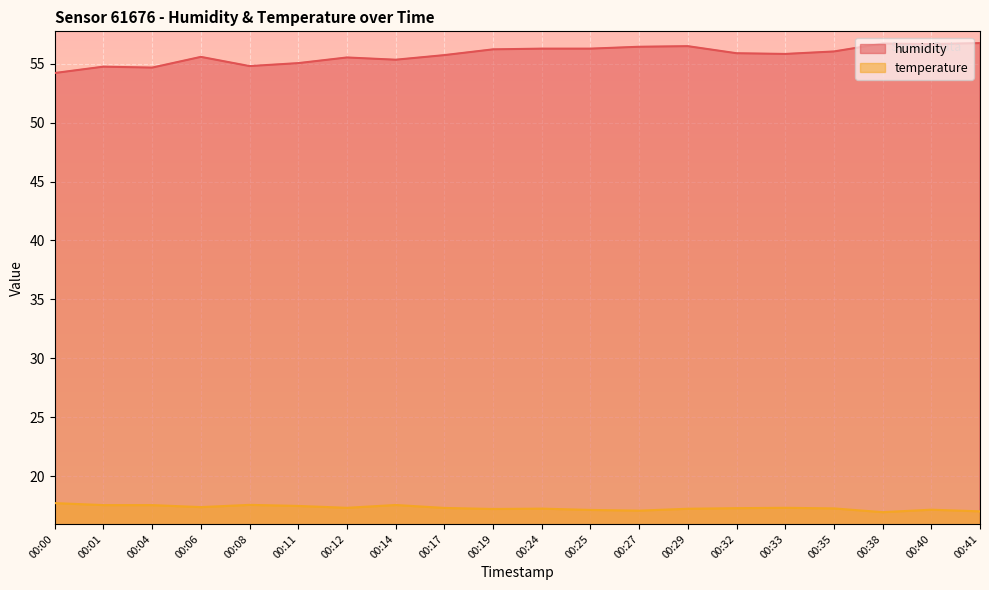

Reading left to right, what are all the values shown in this chart?

humidity: 00:00=54.2	00:01=54.8	00:04=54.7	00:06=55.6	00:08=54.8	00:11=55.1	00:12=55.5	00:14=55.4	00:17=55.7	00:19=56.2	00:24=56.3	00:25=56.3	00:27=56.5	00:29=56.5	00:32=55.9	00:33=55.8	00:35=56.0	00:38=56.7	00:40=56.7	00:41=56.8
temperature: 00:00=17.7	00:01=17.5	00:04=17.5	00:06=17.4	00:08=17.6	00:11=17.5	00:12=17.3	00:14=17.5	00:17=17.3	00:19=17.2	00:24=17.2	00:25=17.1	00:27=17.1	00:29=17.2	00:32=17.3	00:33=17.3	00:35=17.2	00:38=16.9	00:40=17.1	00:41=17.0